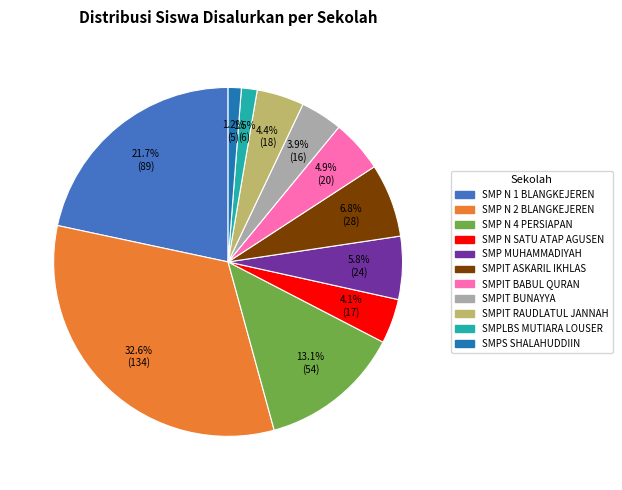

To the nearest percent, what percentage of the pie is SMPIT BUNAYYA?

4%